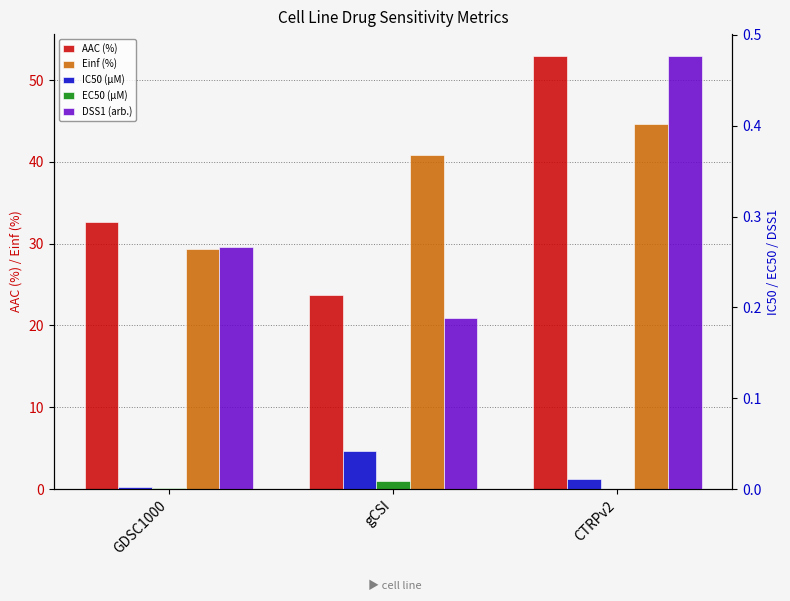

Is it true that IC50 (µM) equals 0.1 at gCSI?

False